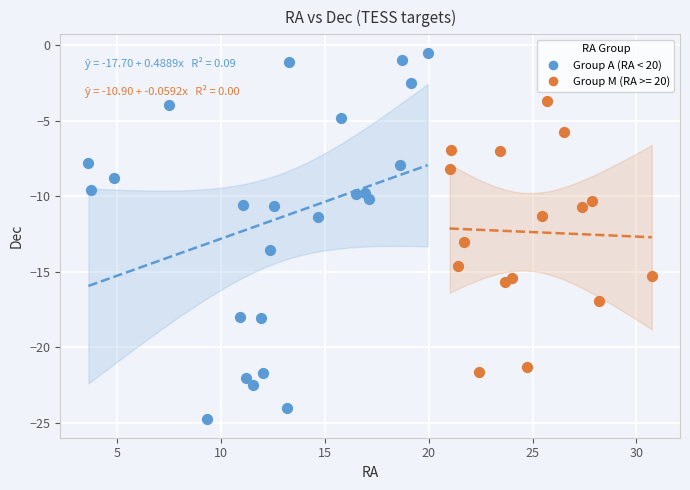

Which series contains the highest Y value?

Group A (RA < 20)